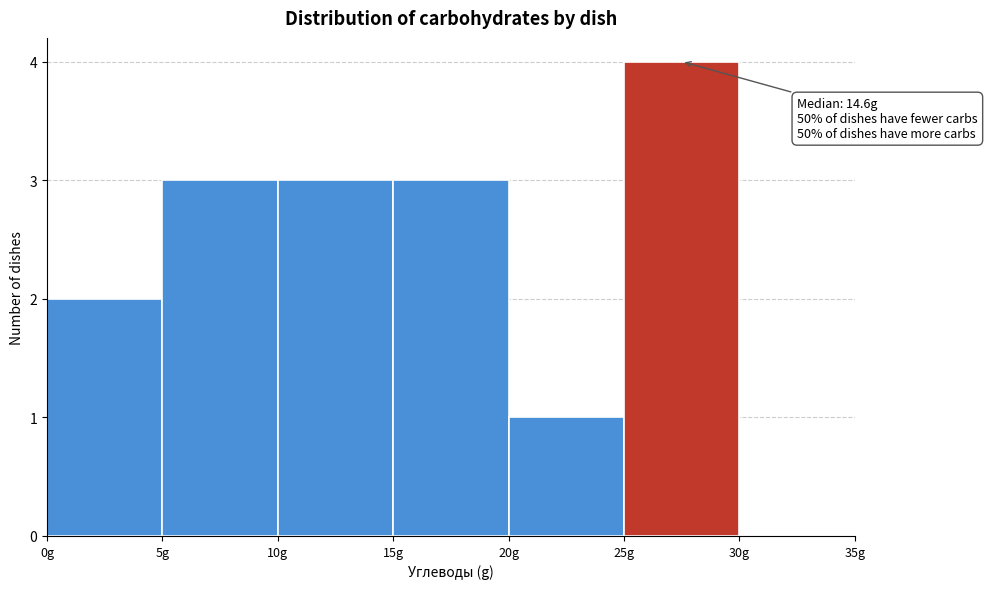

Which range on the x-axis has the tallest bar?

25 to 30